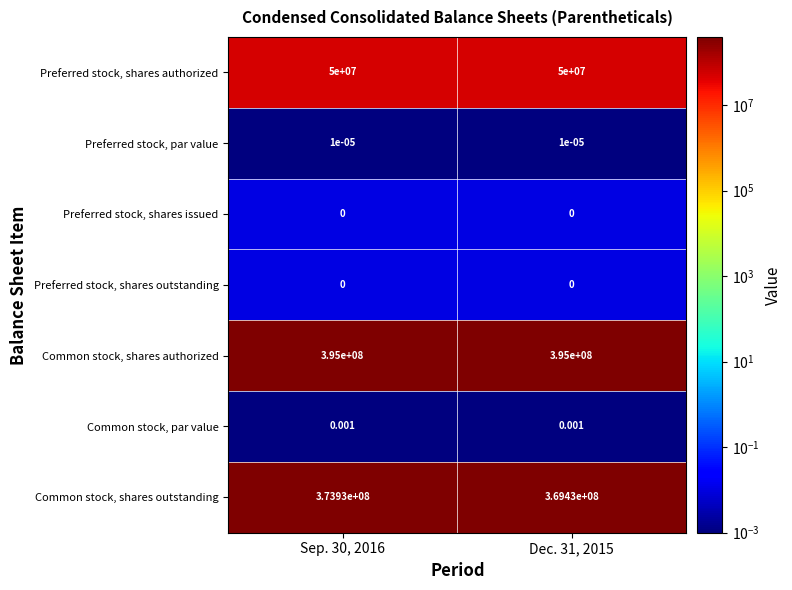

Is the value of Preferred stock, shares authorized at Sep. 30, 2016 greater than the value of Preferred stock, par value at Dec. 31, 2015?

Yes